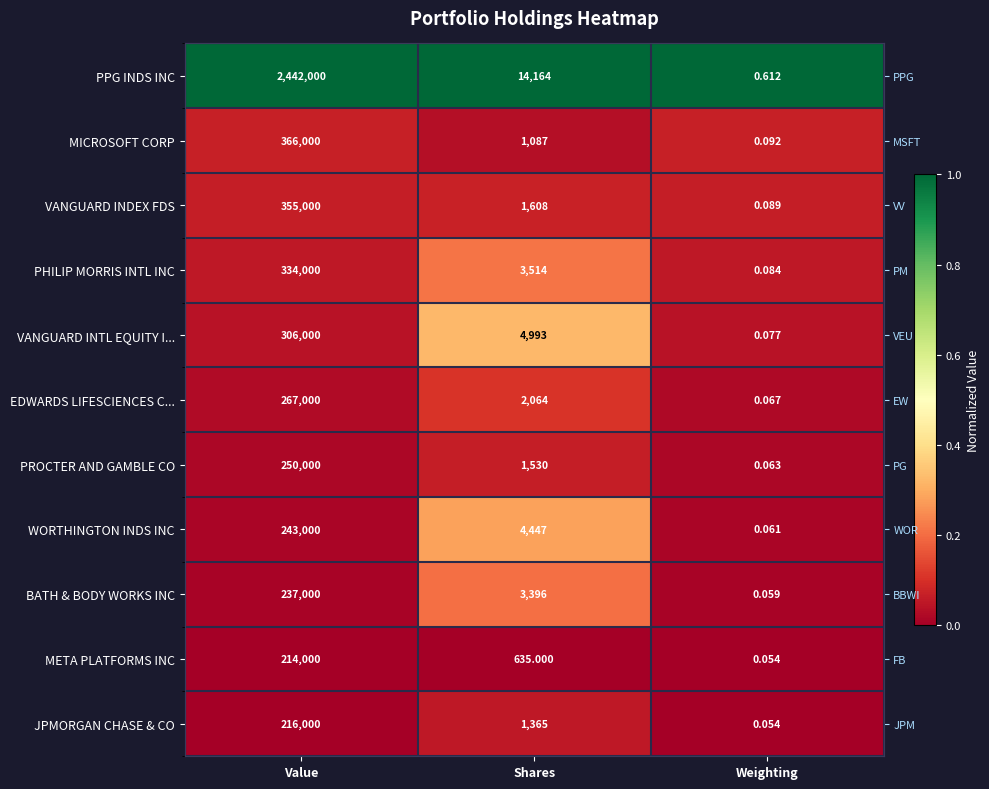

Is the value of JPMORGAN CHASE & CO at Shares greater than the value of EDWARDS LIFESCIENCES C... at Shares?

No